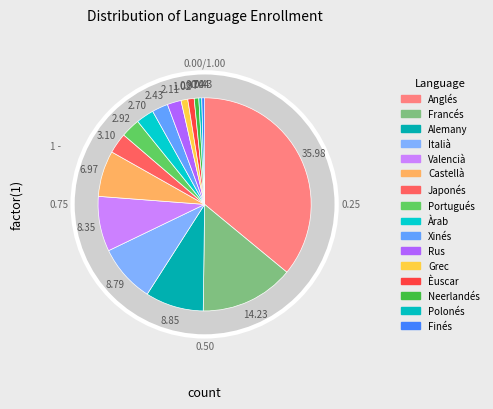

How many slices are in this pie chart?

16